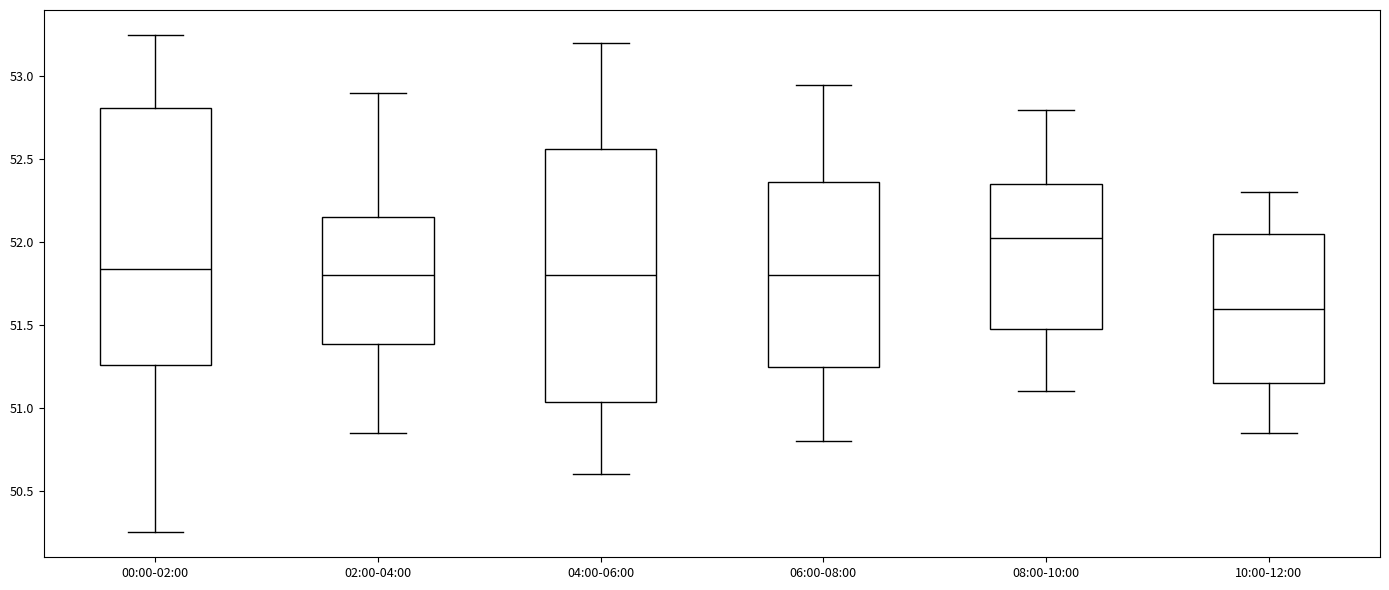

Which box's median line is the highest?

08:00-10:00